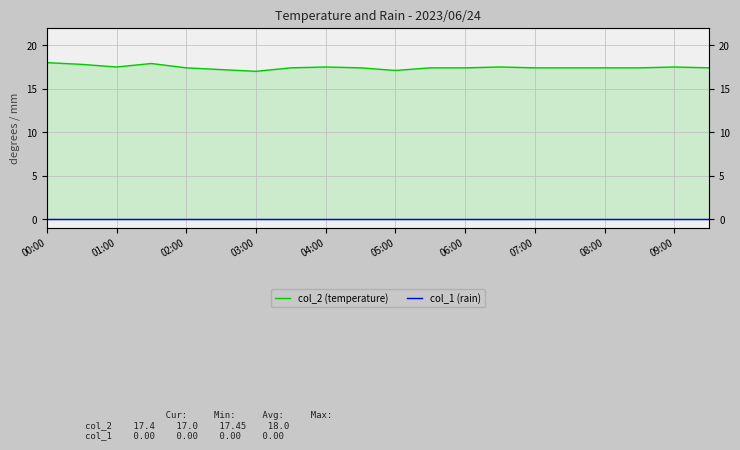

Between 08:00 and 11, which series saw the biggest shift?

col_2 (temperature)